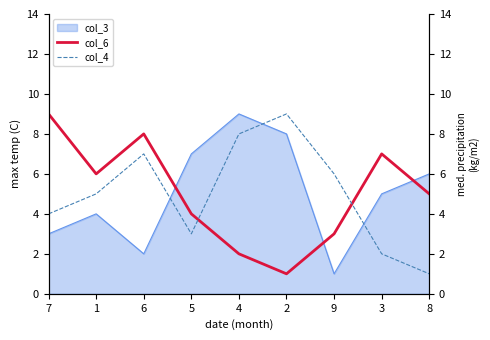

Is it true that col_3 equals 4 at 5?

False